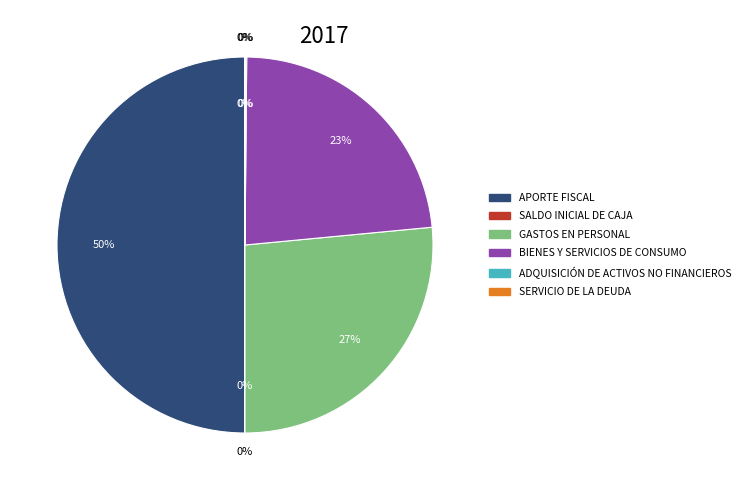

Is there a majority slice in this chart?

No